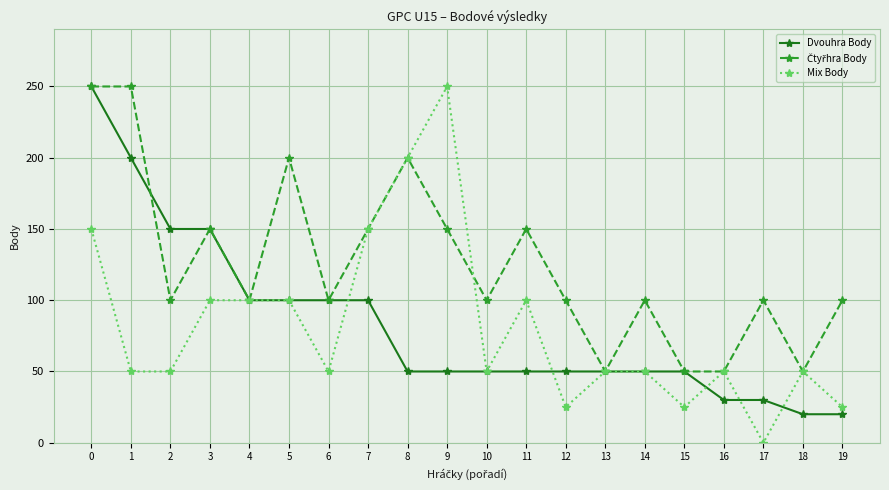

What is the total value across all series at 7?

400